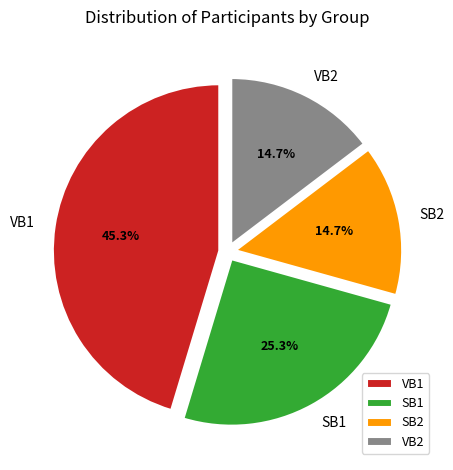

True or false: VB1 accounts for 31% of the total.

False